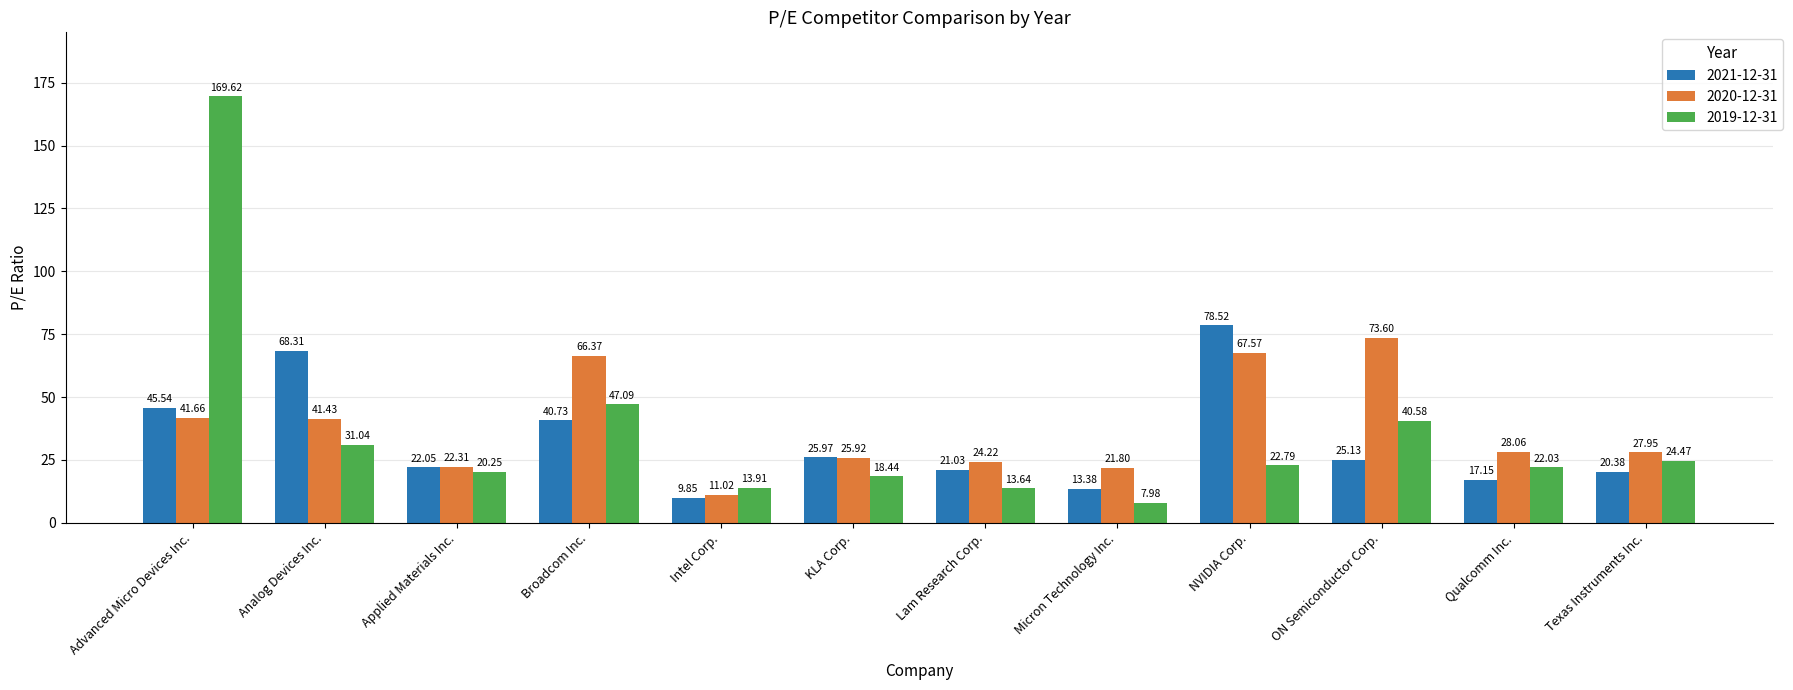

Which series has the largest total across all categories?

2020-12-31